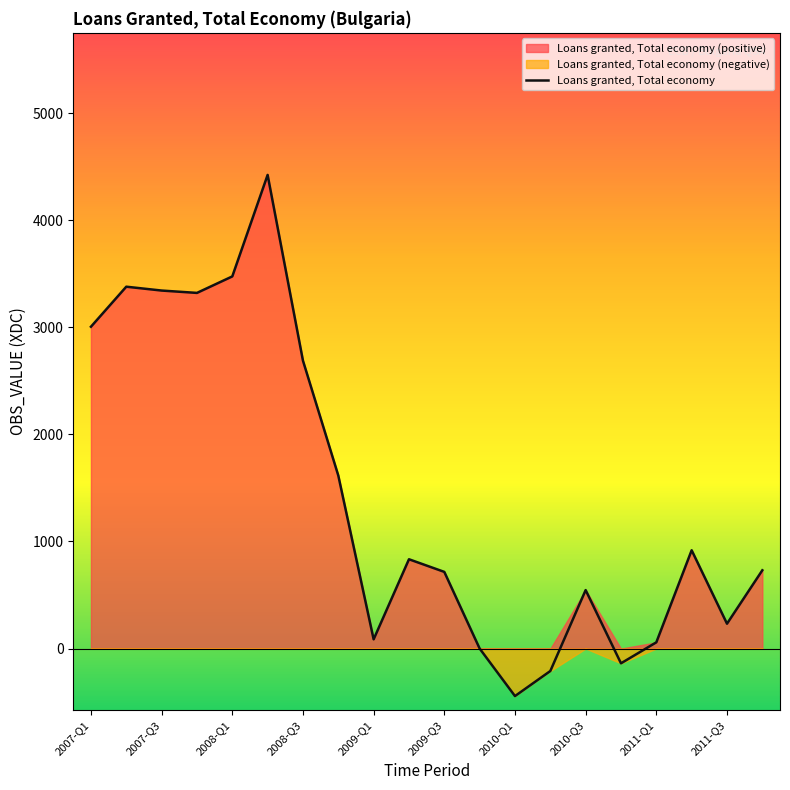

How many series are shown in this chart?

1